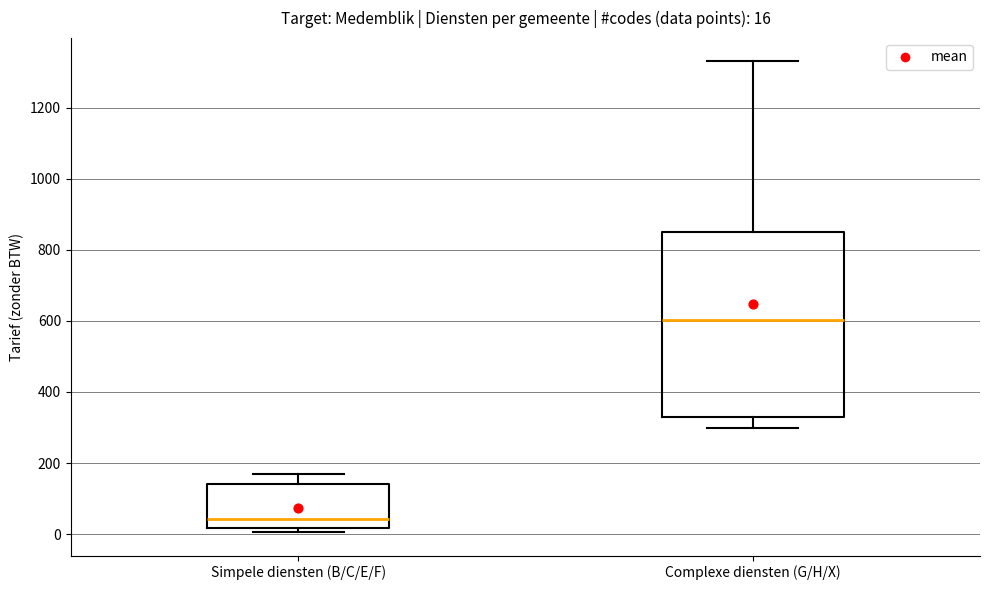

Comparing the boxes themselves (not the whiskers), which one is the tallest?

Complexe diensten (G/H/X)